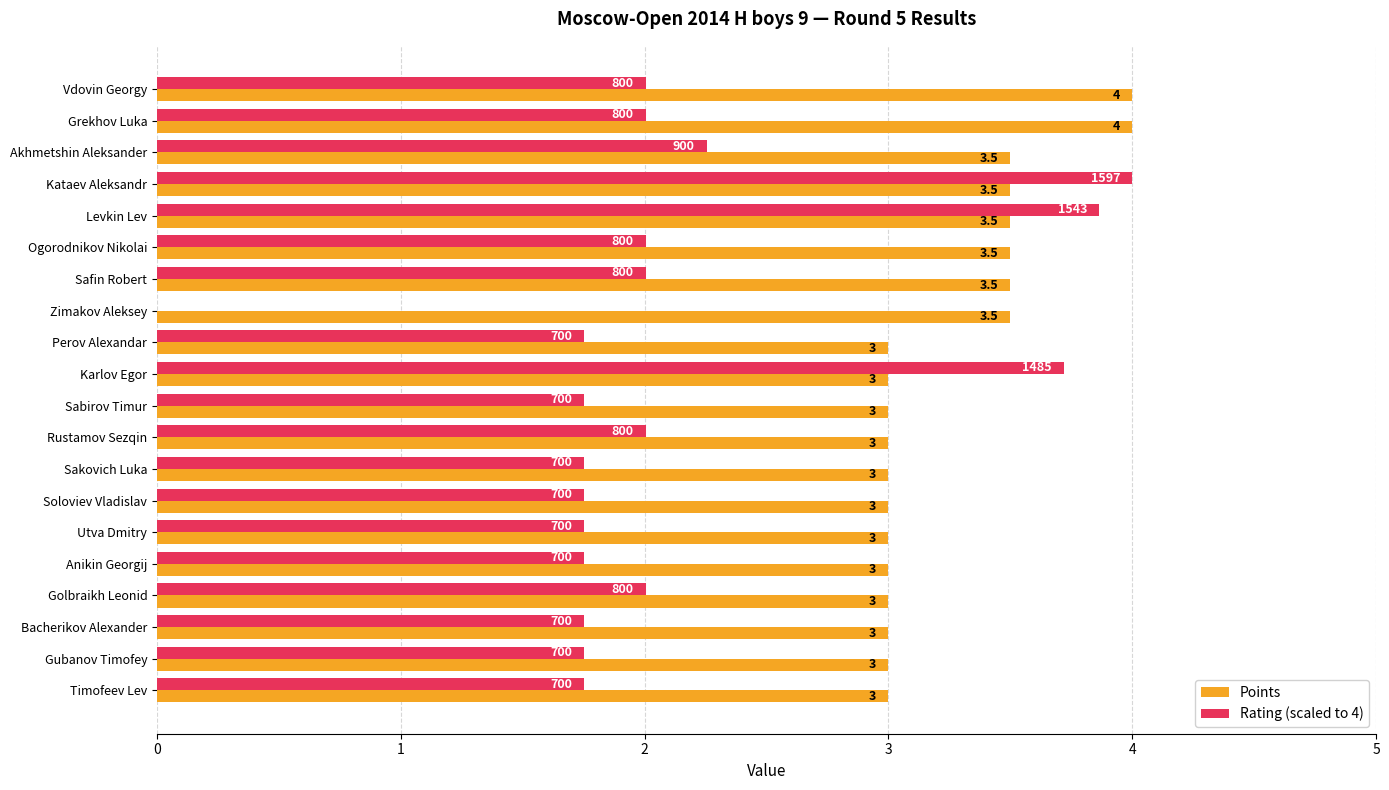

Which series has the widest spread of values?

Rating (scaled to 4)